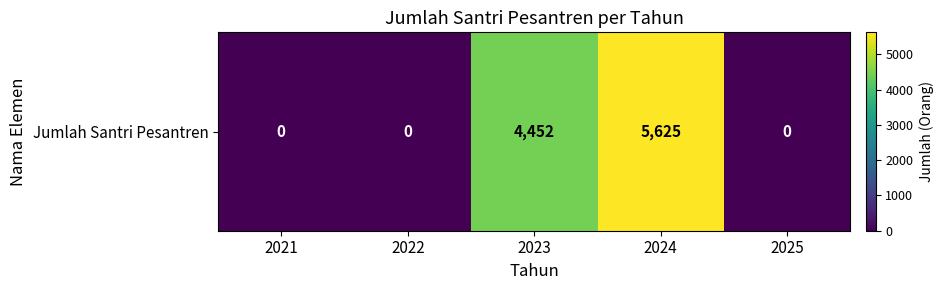

What is the maximum value shown in the chart?

5625